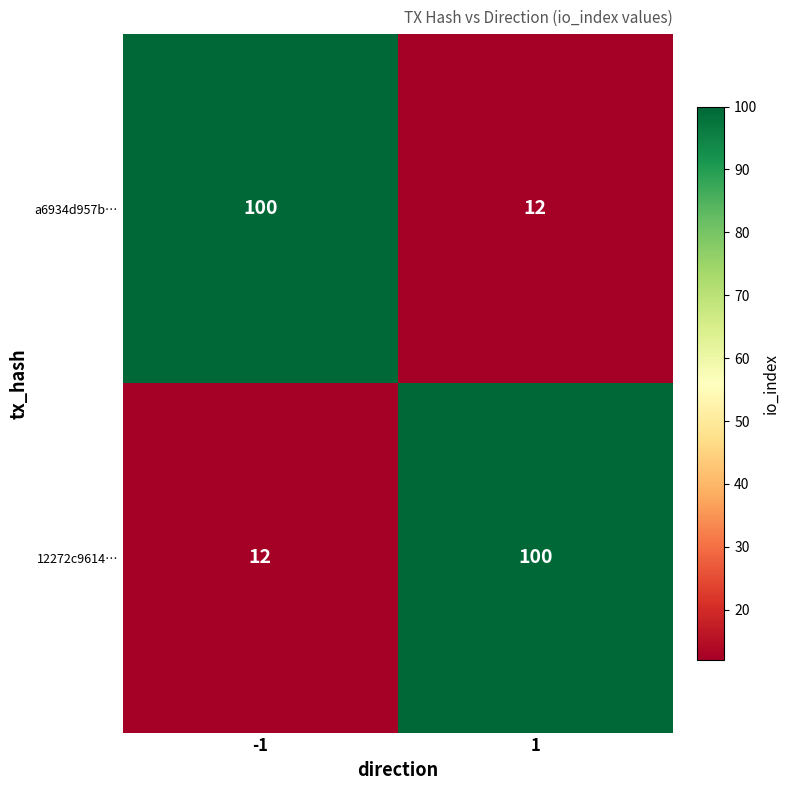

What is the average value of the a6934d957b… series?

56